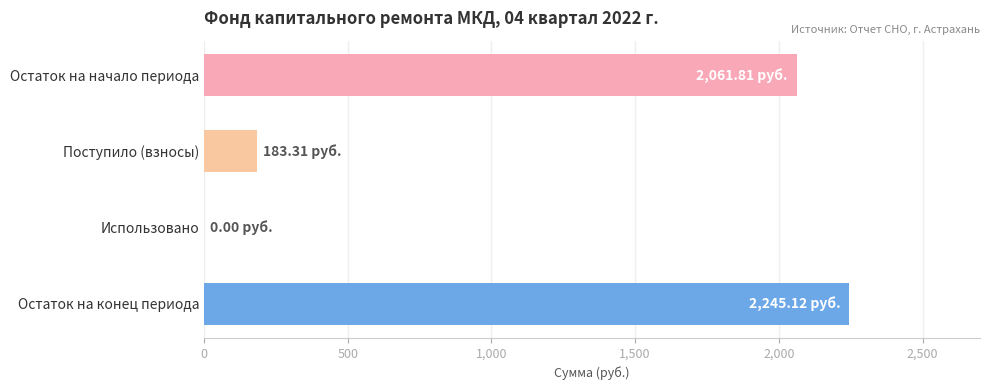

Are the bars grouped side by side (vs. stacked)?

No